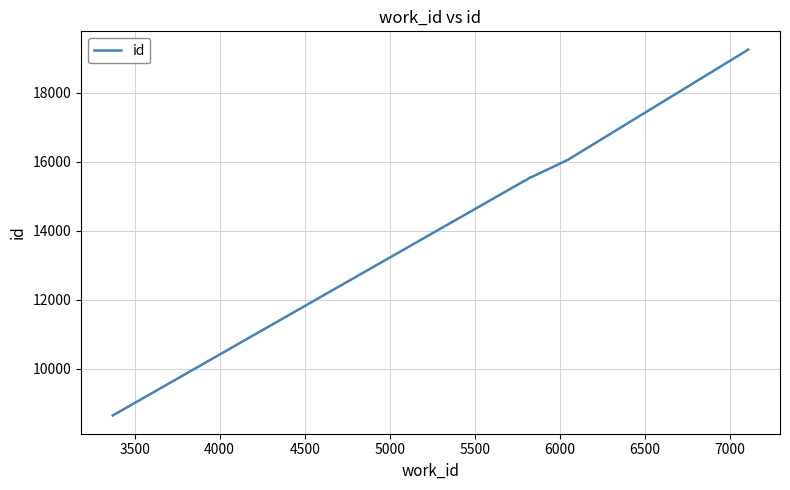

Is this an area chart (filled region under the line)?

No